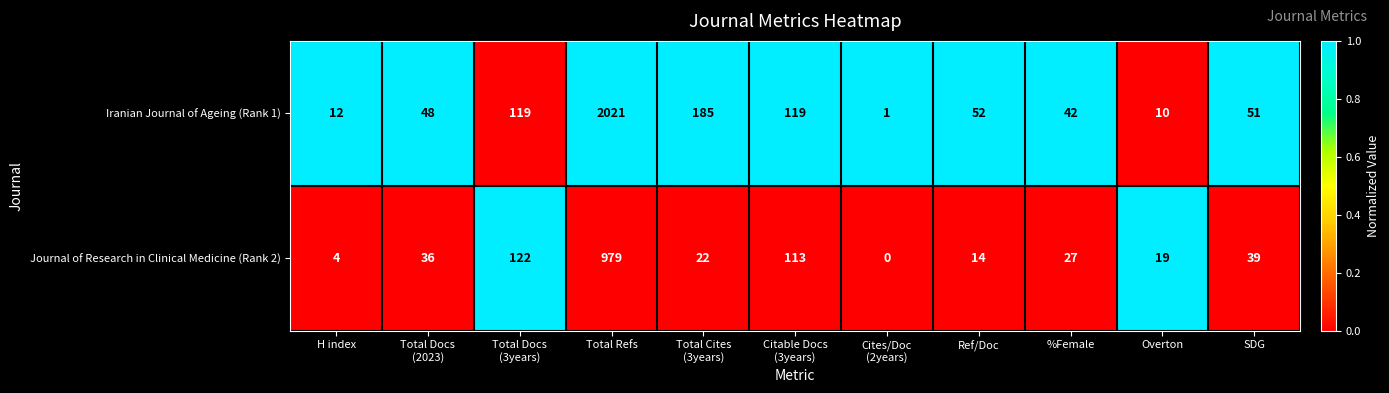

Which series has the largest range (max minus min)?

Iranian Journal of Ageing (Rank 1)